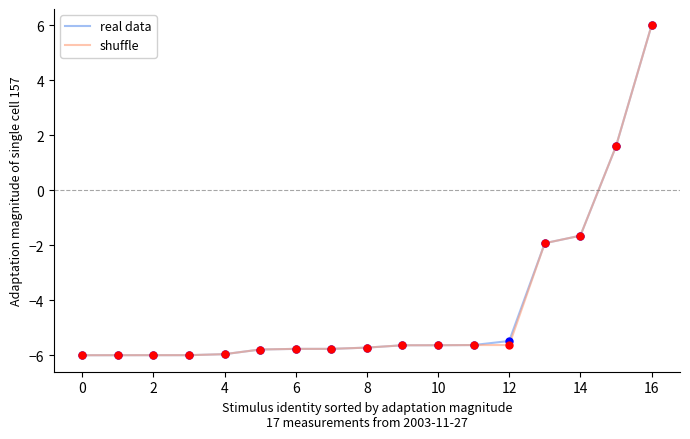

At how many categories does at least one series exceed 4?

1